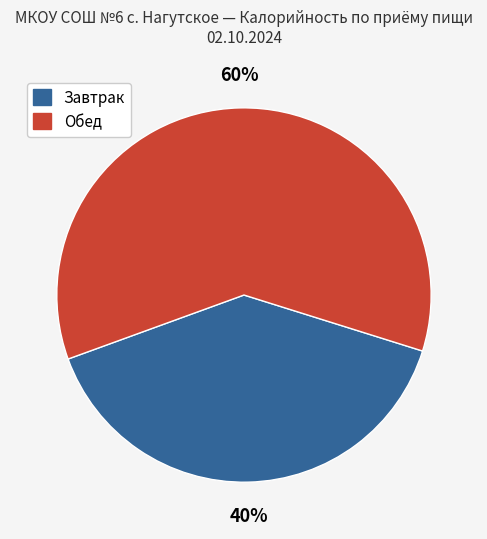

To the nearest percent, what is the average slice percentage?

50%